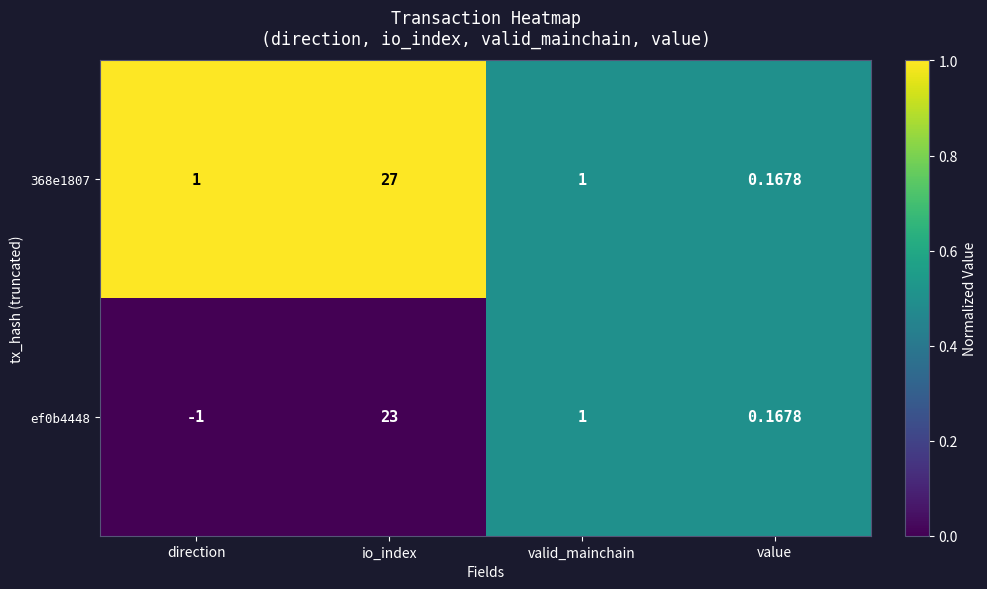

Which series has the largest range (max minus min)?

368e1807